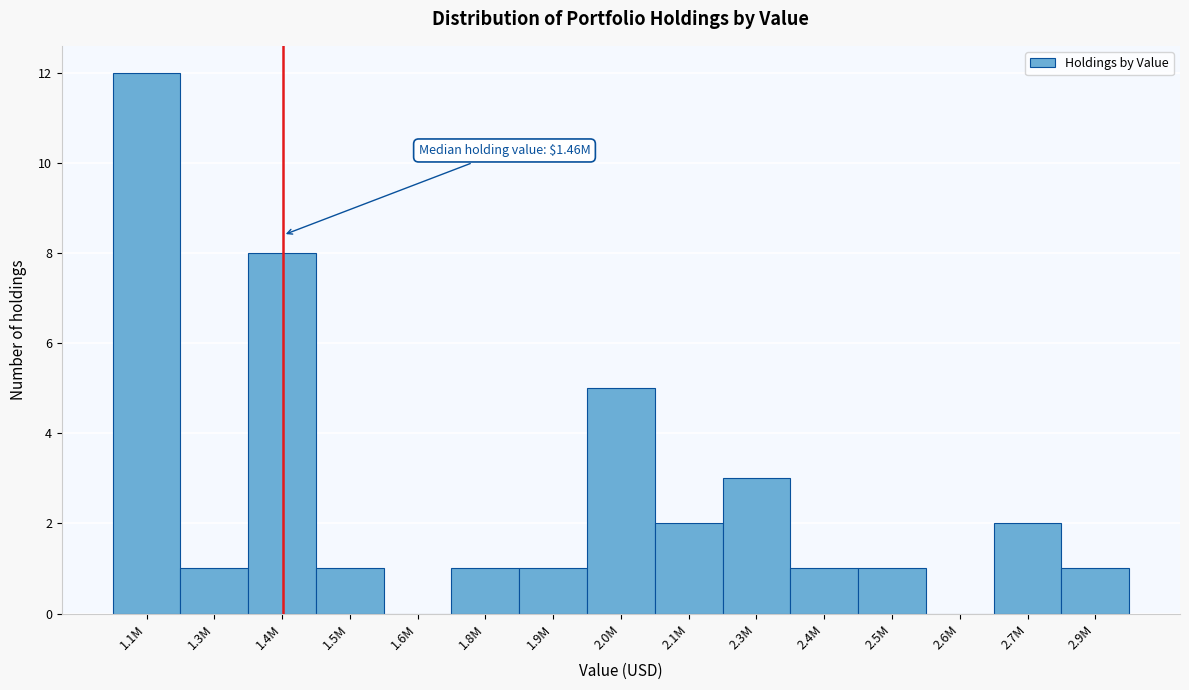

Reading left to right, list all the values displayed in this chart.

1.1M=12	1.3M=1	1.4M=8	1.5M=1	1.6M=0	1.8M=1	1.9M=1	2.0M=5	2.1M=2	2.3M=3	2.4M=1	2.5M=1	2.6M=0	2.7M=2	2.9M=1